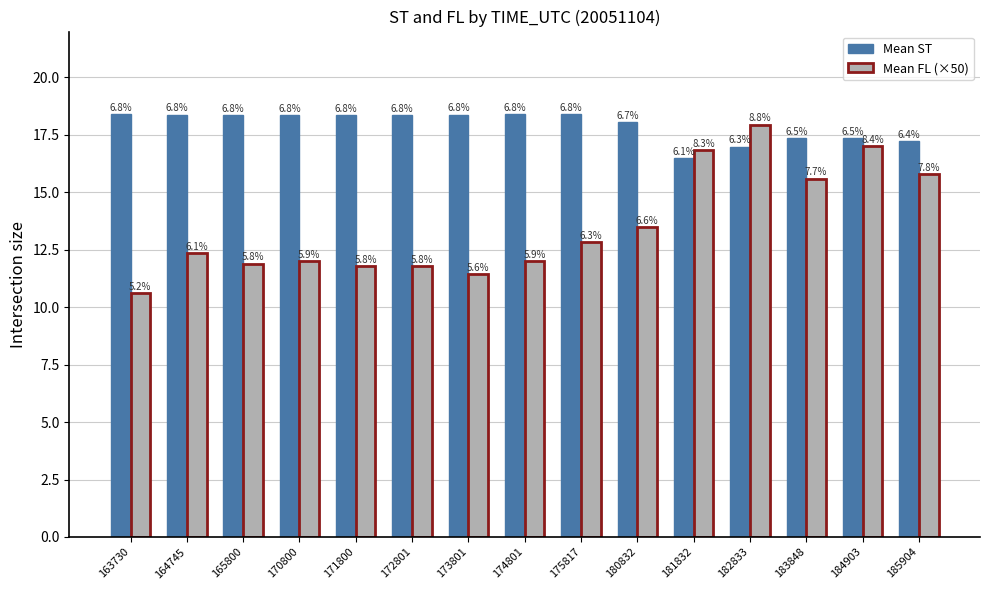

What is the spread (max minus min) of values at 164745?

6.0